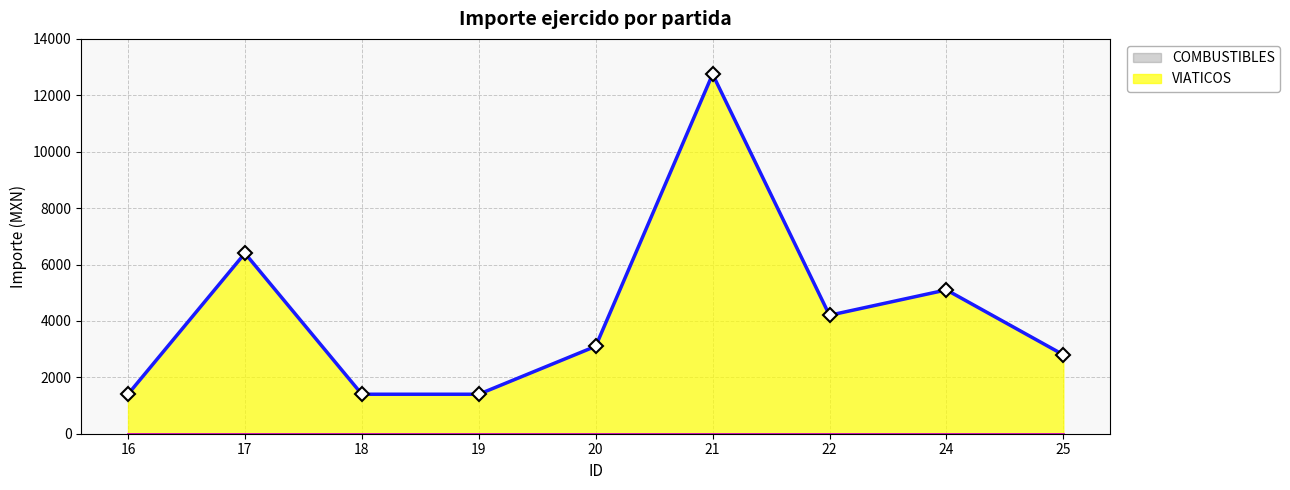

Which label corresponds to the smallest value in the chart?

16